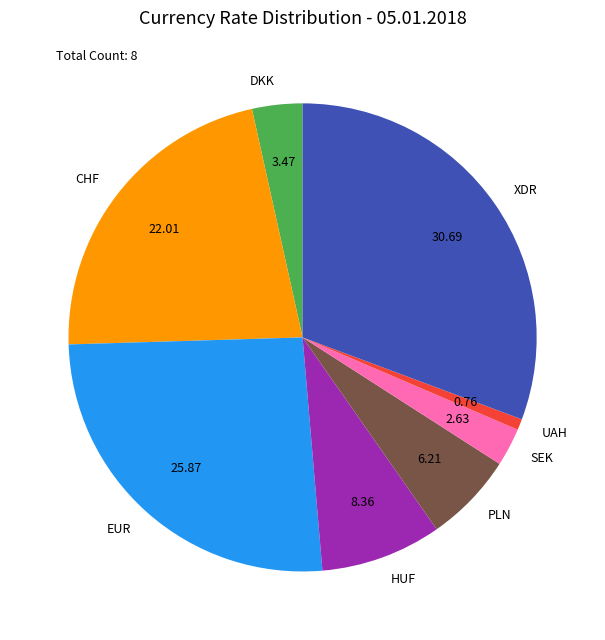

Do PLN and CHF together represent more than half of the pie?

No